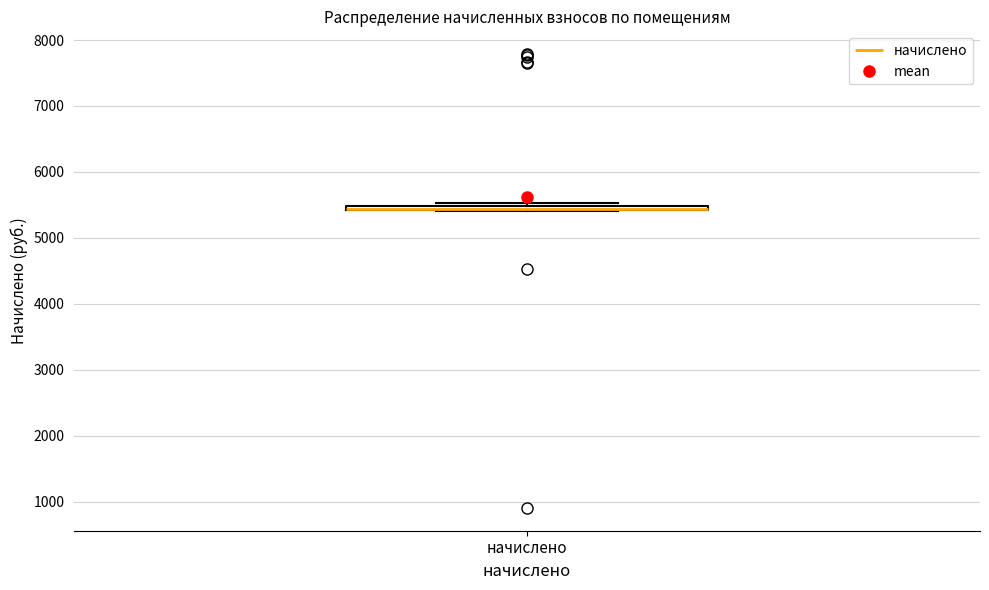

Where is the lower edge of the box for начислено on the y-axis? The values are not printed on the chart, so give them approximately, as read against the axis.

5400